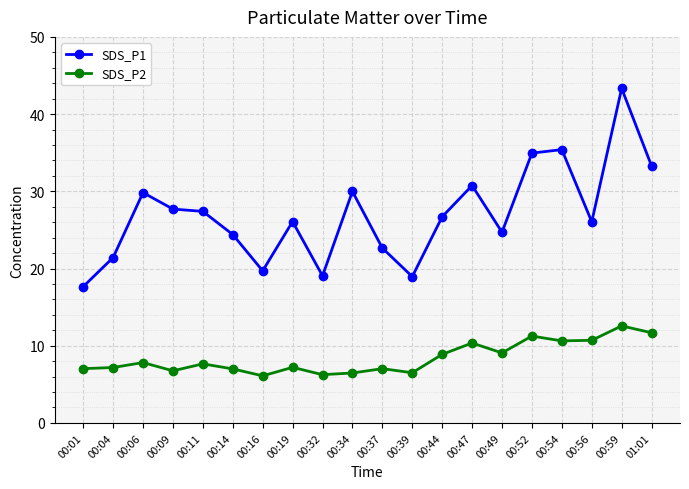

What is the difference between the highest and lowest values at 00:37?

15.6